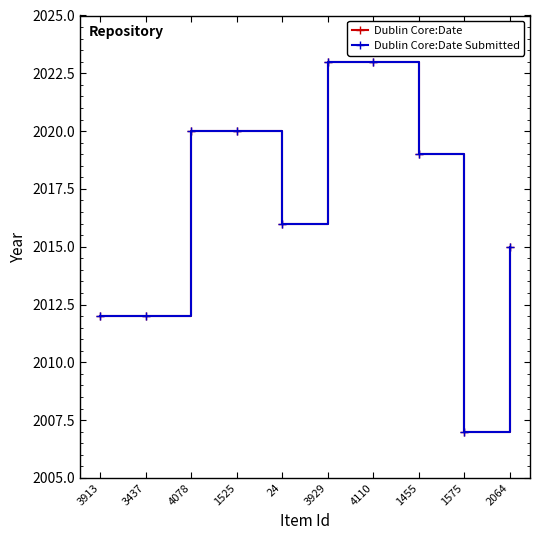

What is the maximum value for Dublin Core:Date Submitted?

2023